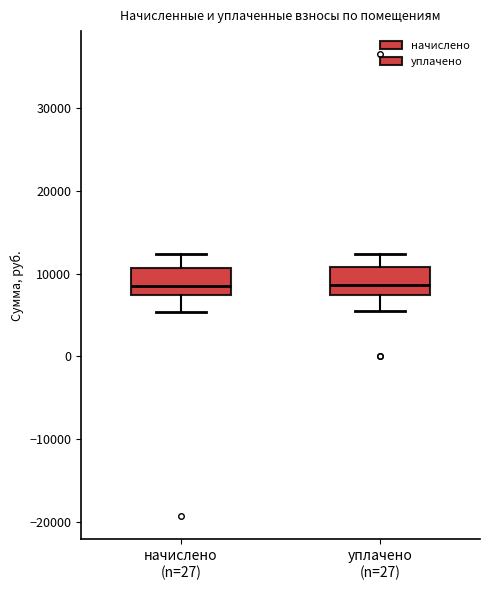

Reading left to right, read every box against the y-axis: the position of its median line, the range the box covers, and the ends of its whiskers. The values are not printed on the chart, so give them approximately, as read against the axis.

начислено (n=27): median 8000, box 7000 to 11000, whiskers 5000 to 12000
уплачено (n=27): median 9000, box 7000 to 11000, whiskers 5000 to 12000